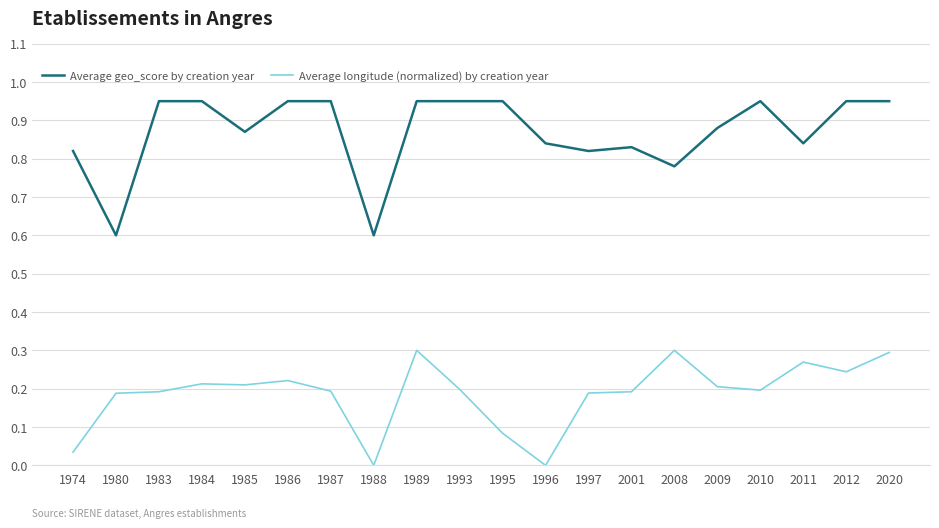

True or false: Average geo_score by creation year and Average longitude (normalized) by creation year intersect in this chart.

False